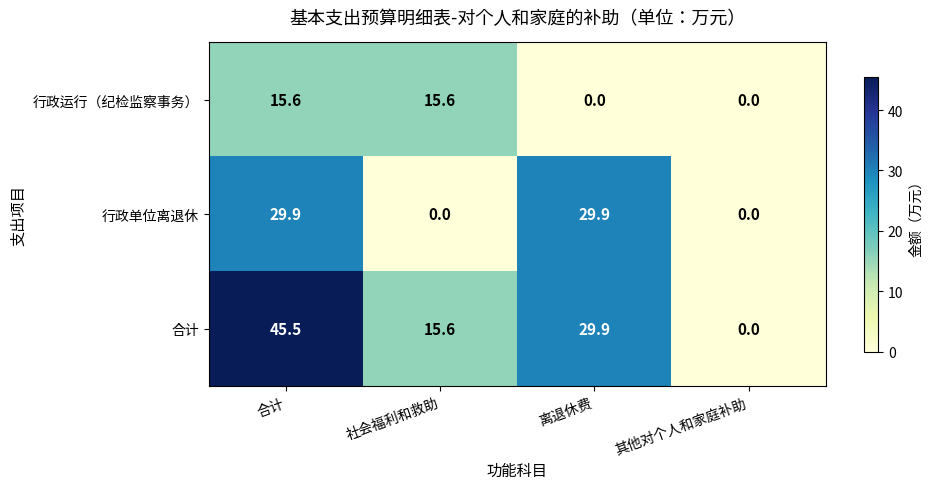

Reading left to right, what are all the values shown in this chart?

行政运行（纪检监察事务）: 15.6	15.6	0.0	0.0
行政单位离退休: 29.9	0.0	29.9	0.0
合计: 45.5	15.6	29.9	0.0